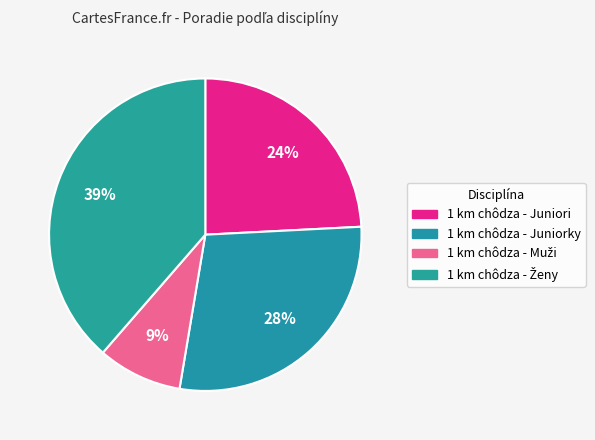

How many slices are in this pie chart?

4